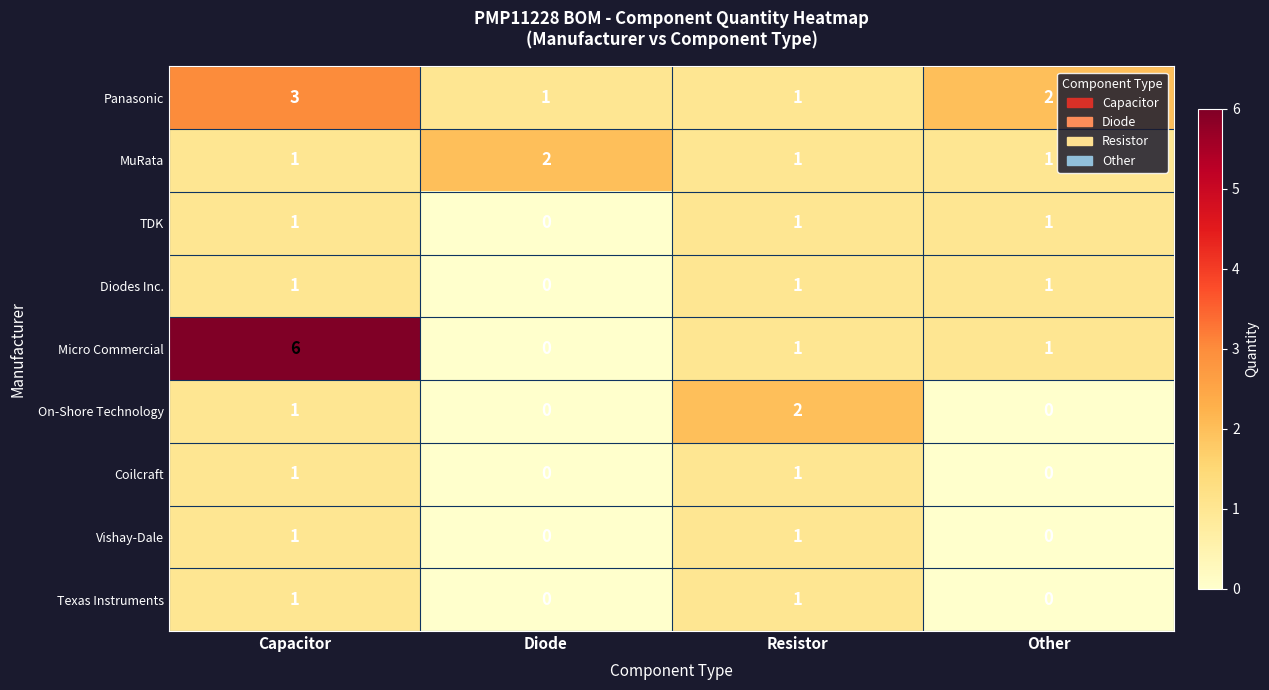

The value of Coilcraft at Capacitor is 1. True or false?

True